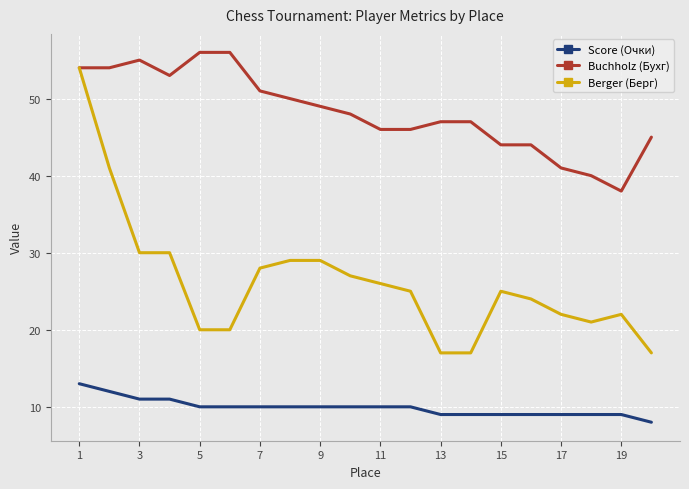

What is the maximum value shown in the chart?

56